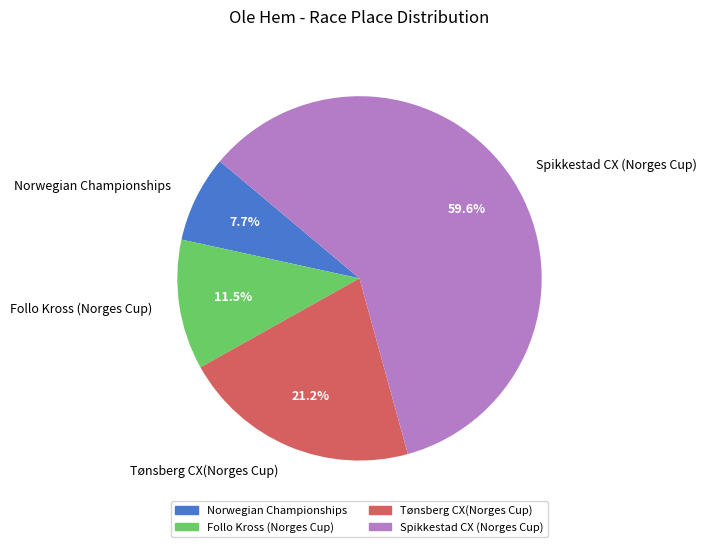

What is the ratio of the value at Follo Kross (Norges Cup) to the value at Tønsberg CX(Norges Cup)?

0.5